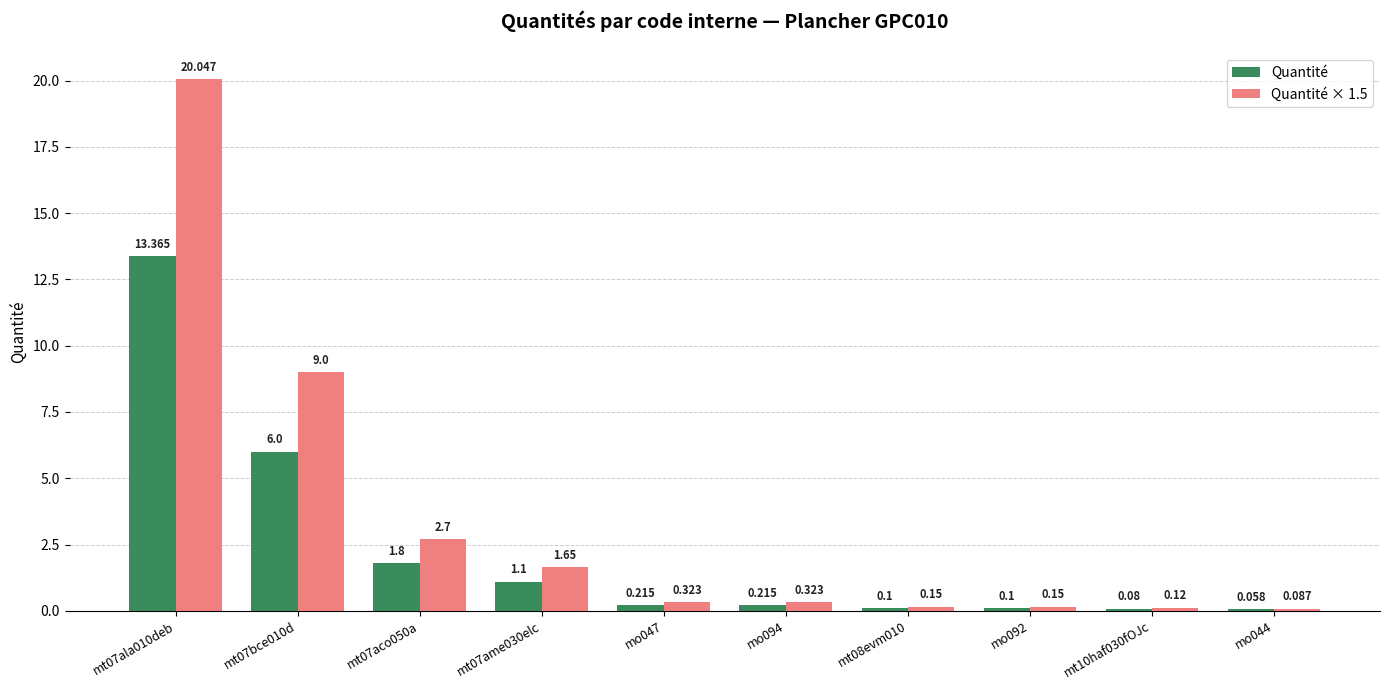

What is the spread (max minus min) of values at mt07ala010deb?

6.7